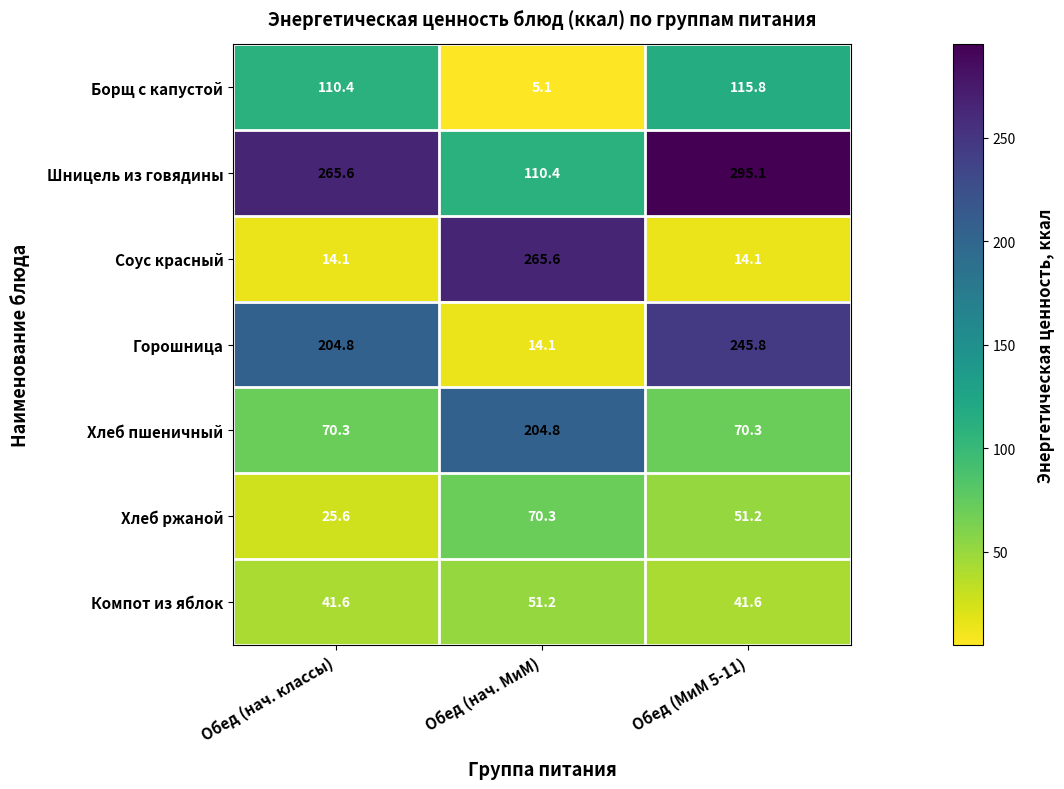

Rank the categories by Хлеб ржаной value from highest to lowest.

Обед (нач. МиМ), Обед (МиМ 5-11), Обед (нач. классы)